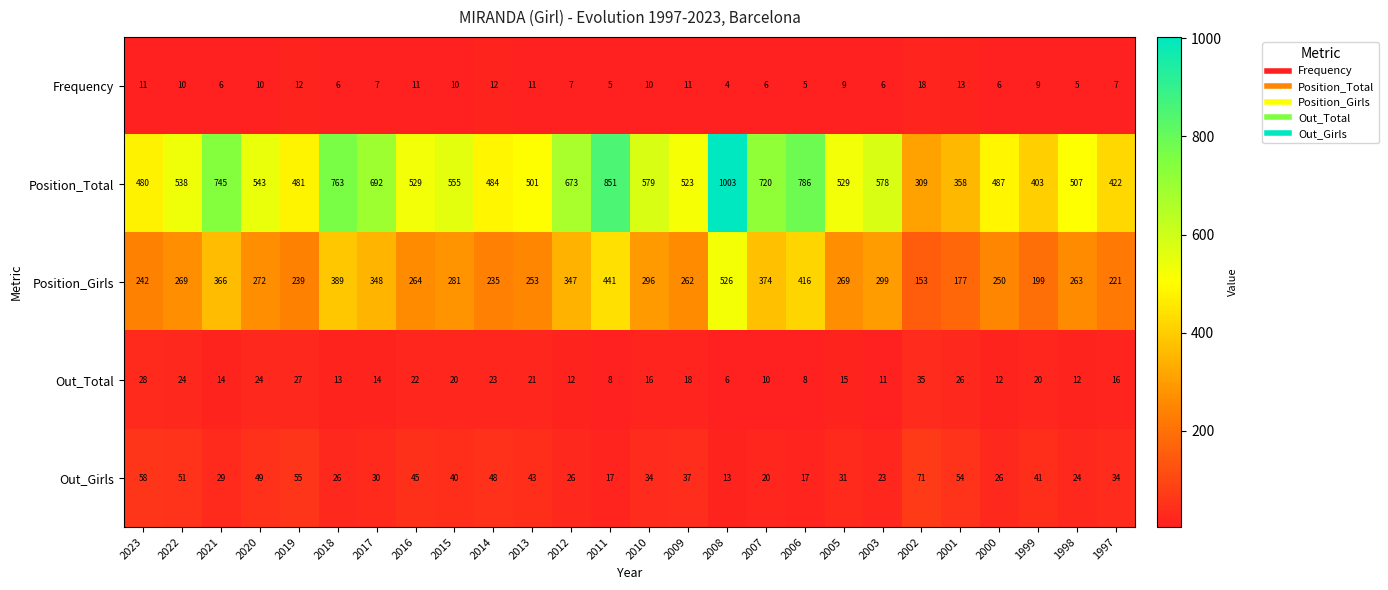

List the series in order of their peak value, highest first.

Position_Total, Position_Girls, Out_Girls, Out_Total, Frequency